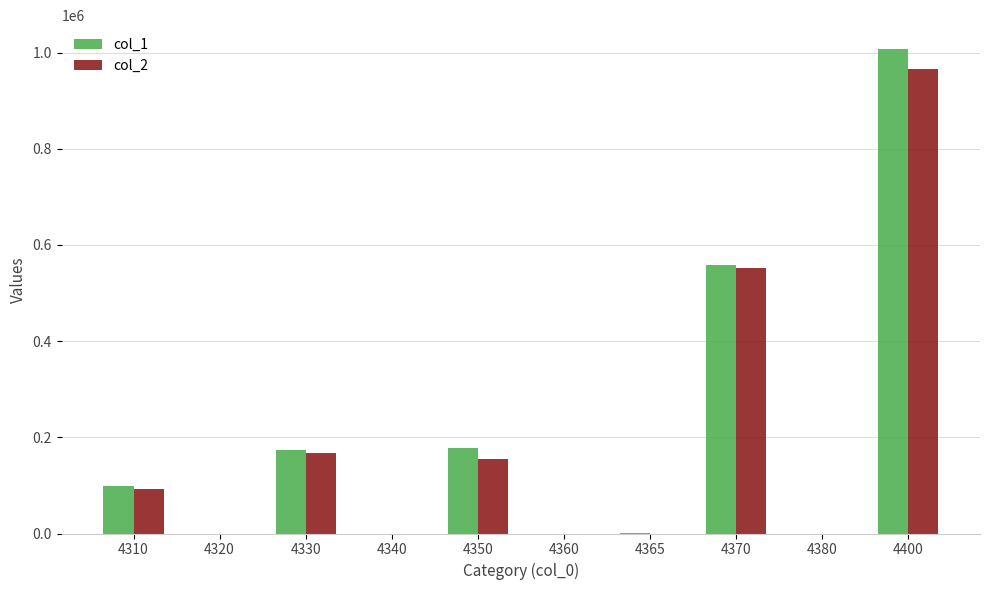

Are the bars grouped side by side (vs. stacked)?

Yes